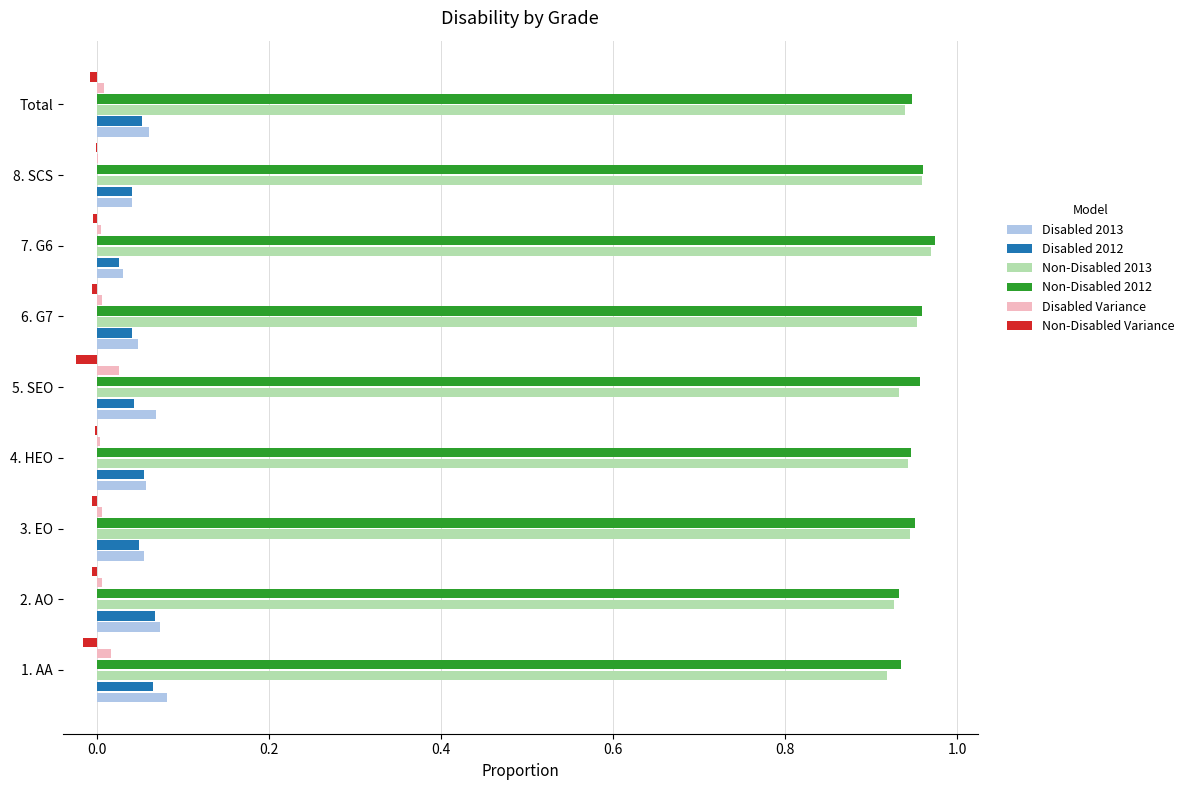

Is it true that Disabled Variance equals 0.0 at 4. HEO?

True